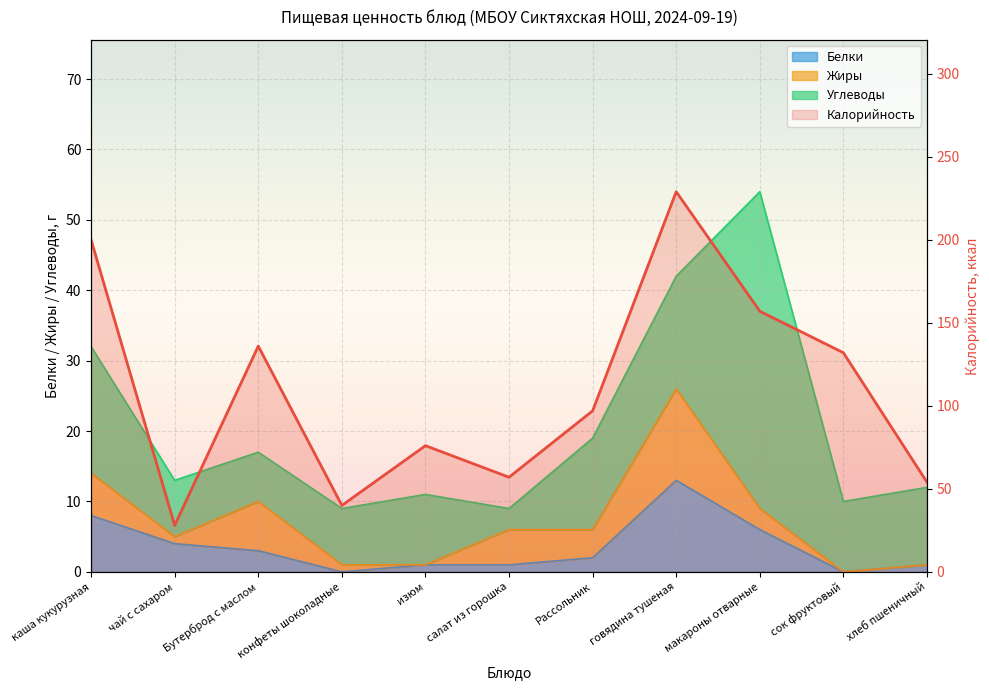

Which category has the highest value across all series?

говядина тушеная